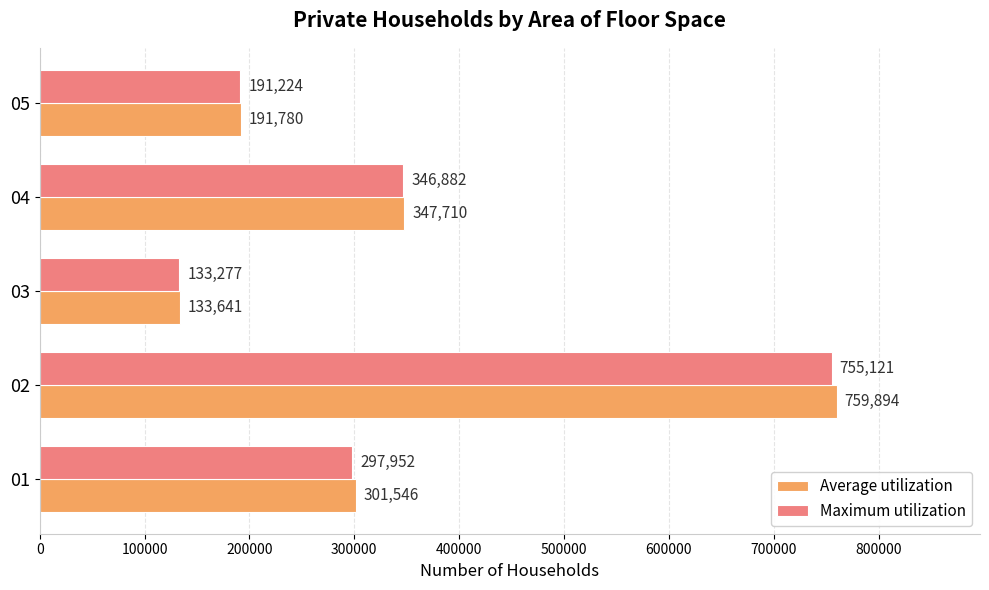

The Maximum utilization series shows 340909 at 02. True or false?

False